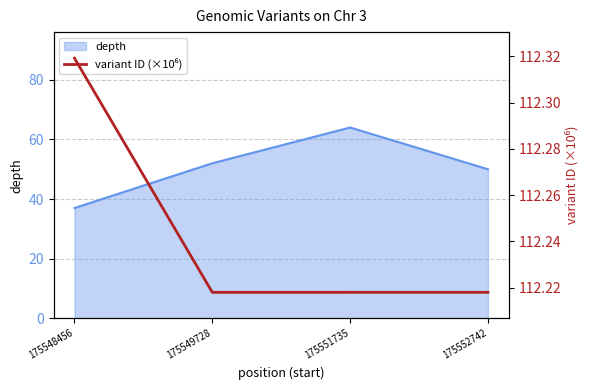

Count the number of categories in the chart.

4